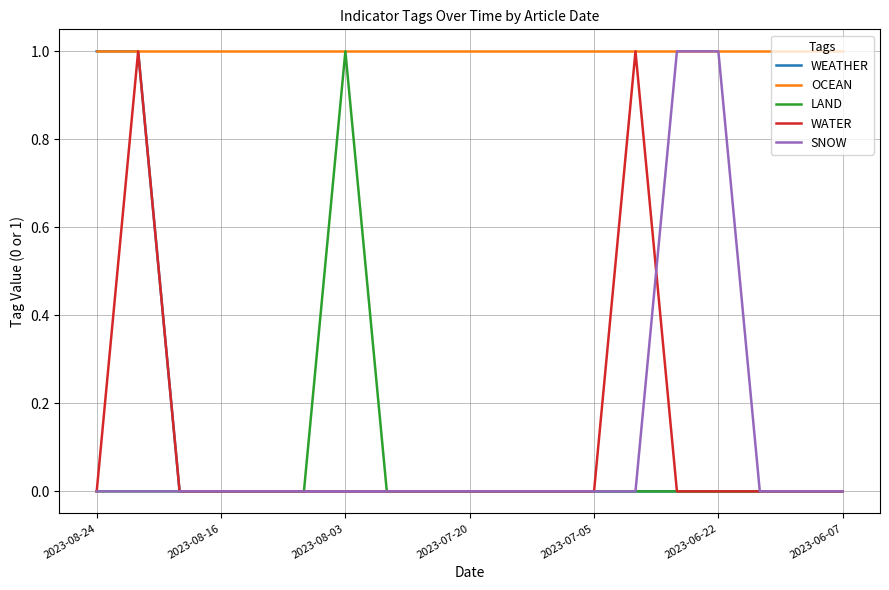

Which series has the largest total across all categories?

OCEAN